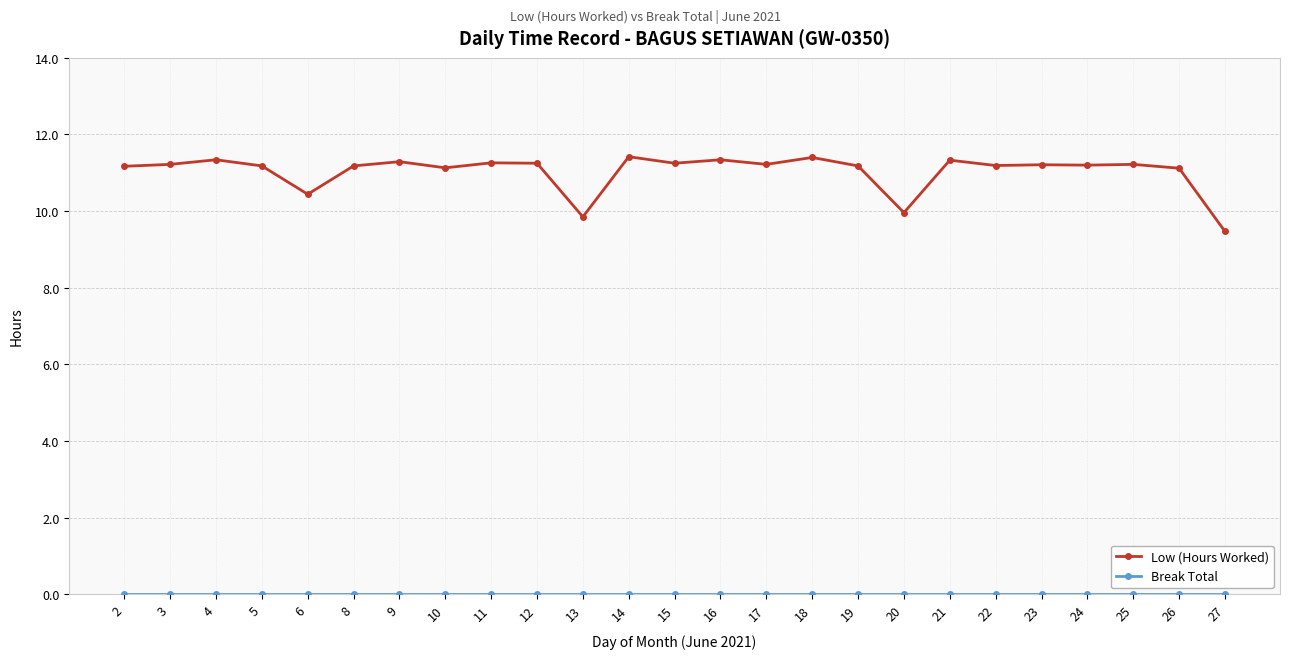

What is the difference between the highest and lowest values at 8?

11.2